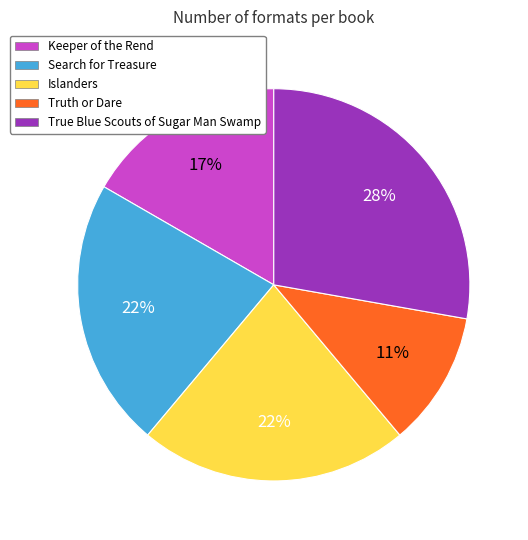

Which category has the smallest portion of the pie?

Truth or Dare